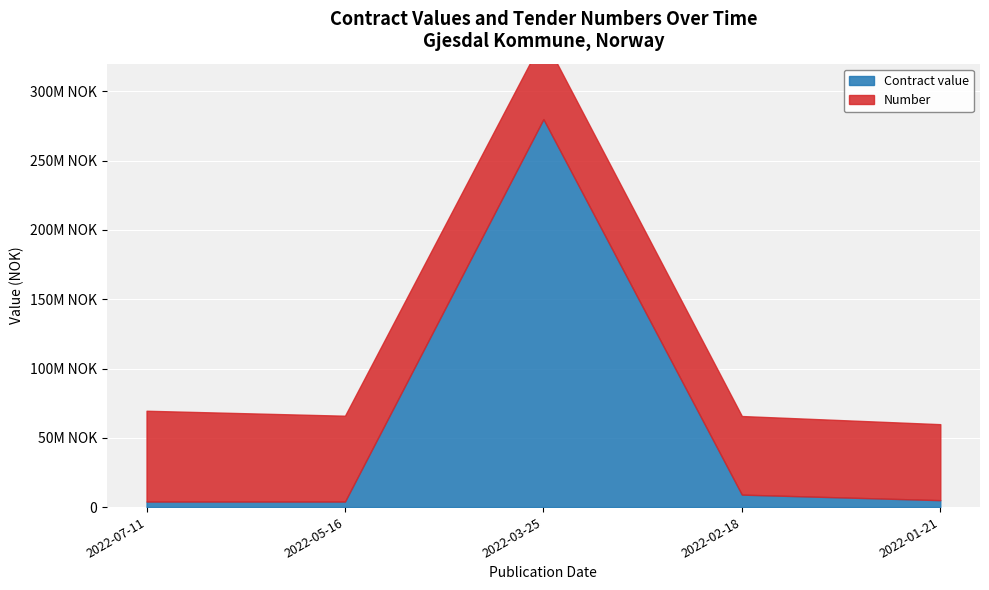

What is the minimum value for Number?

54835784